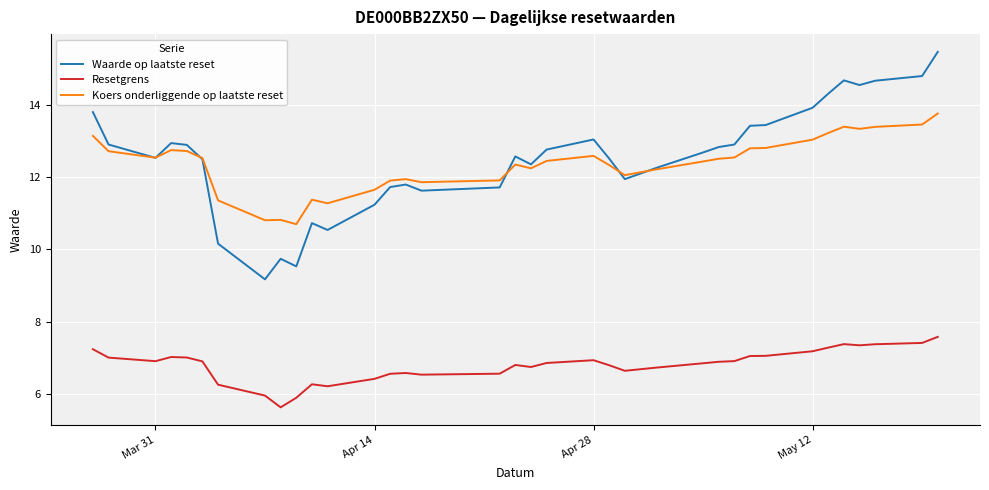

Which series has the widest spread of values?

Waarde op laatste reset